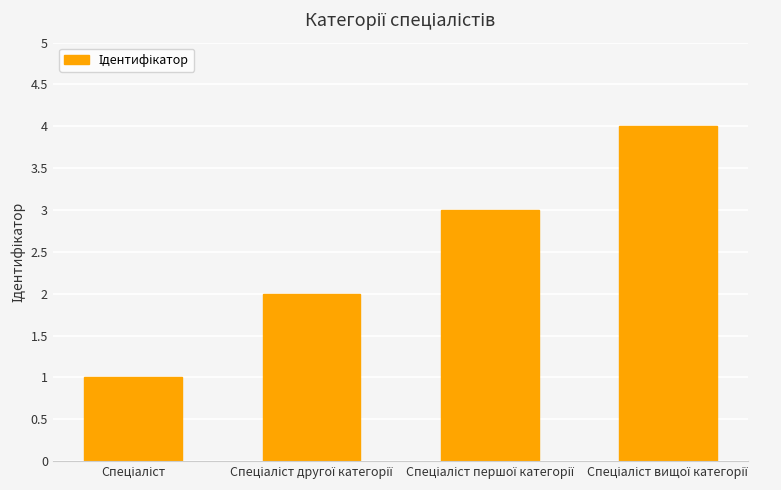

How many values are between 2 and 4?

3